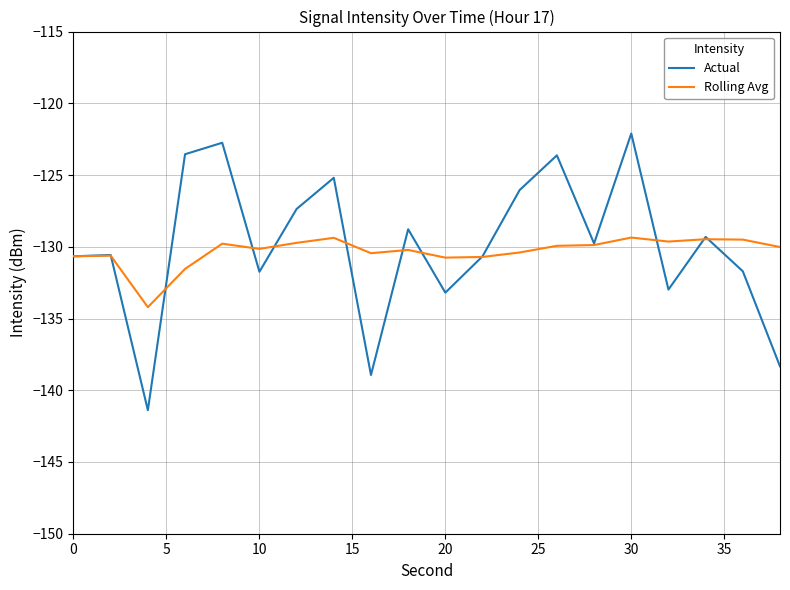

Which series has the widest spread of values?

Actual